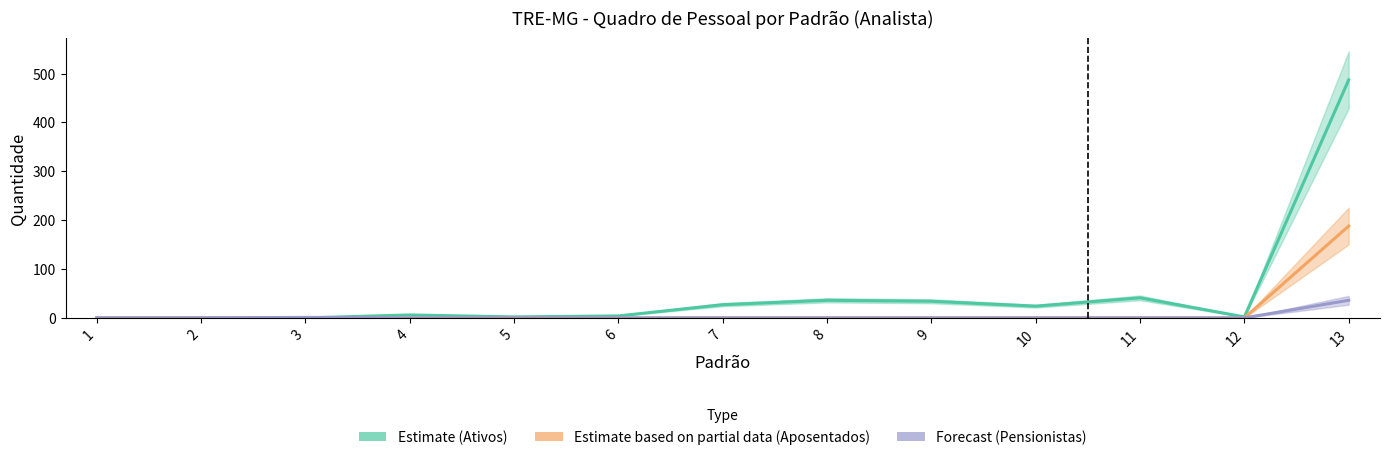

Where is Estimate (Ativos) nearest to the value 243?

11